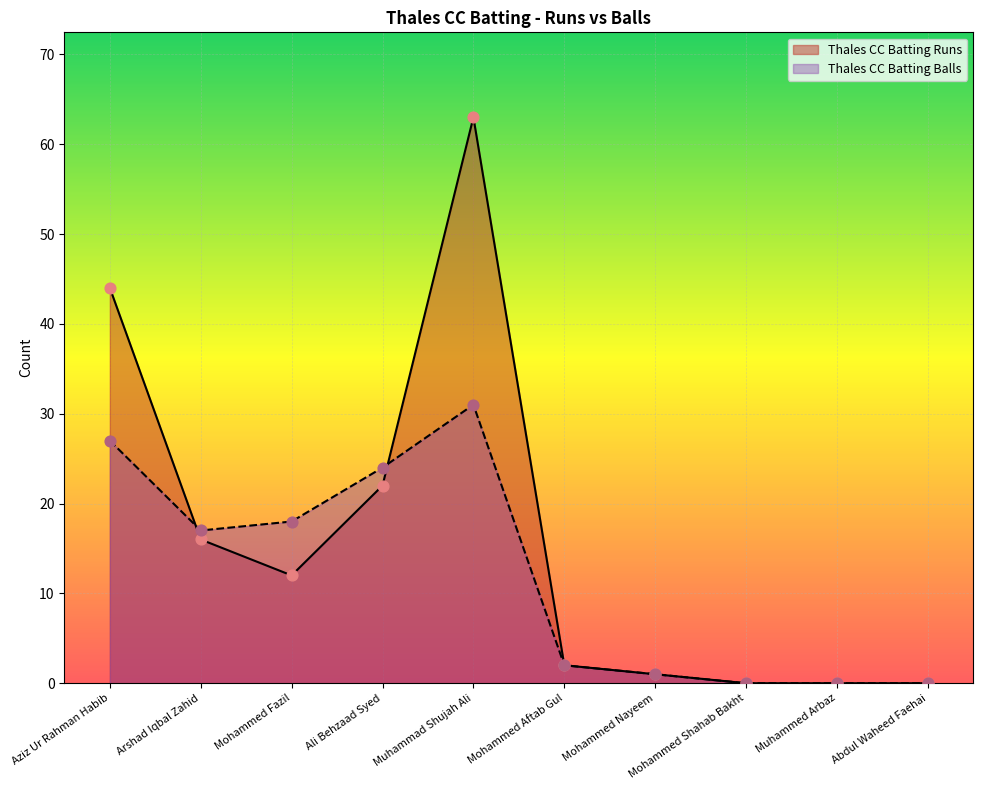

At how many categories does at least one series exceed 47?

1